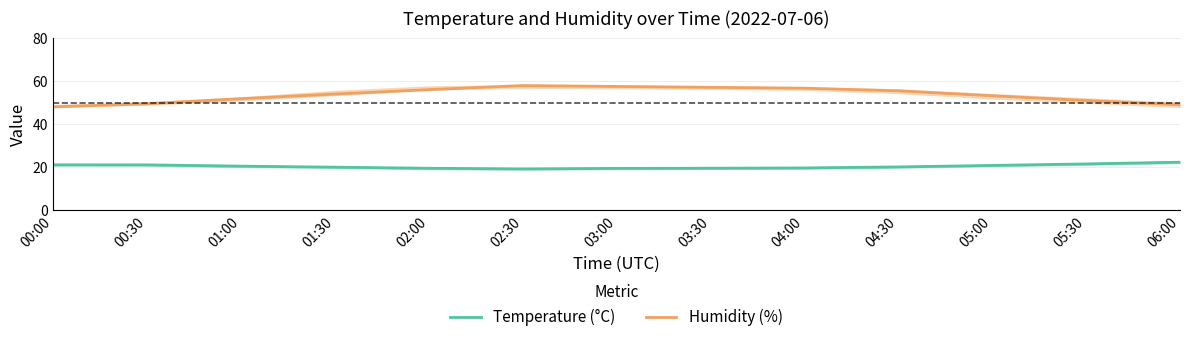

What are all the series names shown in the legend?

Temperature (°C), Humidity (%)